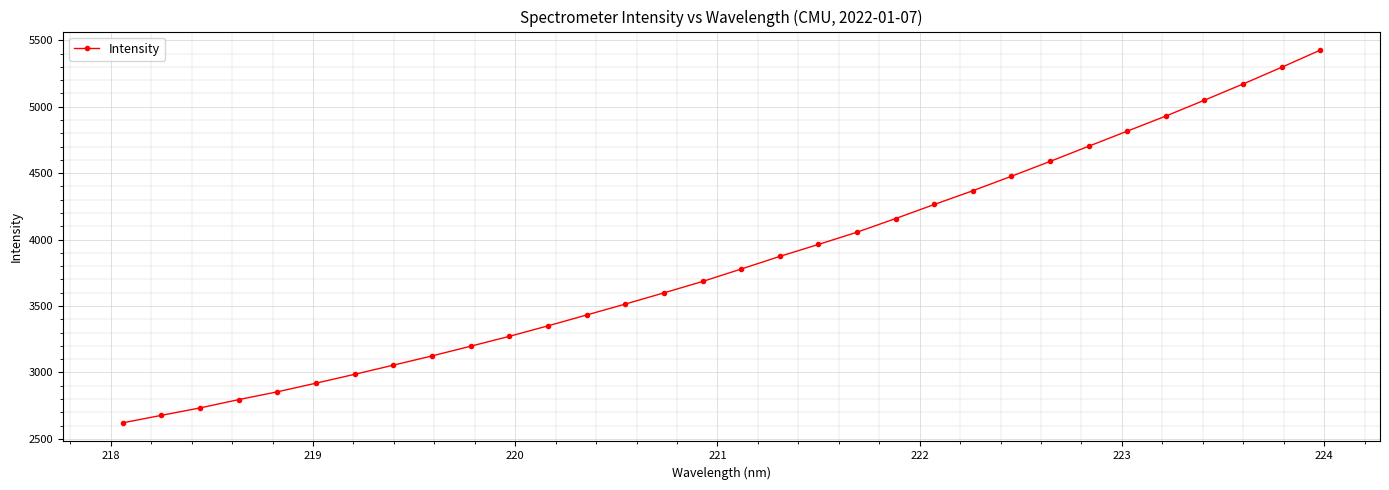

Reading left to right, list all the values displayed in this chart.

2621.0	2677.4	2733.3	2795.8	2854.5	2919.8	2986.3	3055.2	3124.7	3197.8	3272.0	3351.1	3432.8	3515.0	3599.2	3685.0	3778.7	3873.7	3963.7	4055.9	4158.7	4264.5	4368.1	4477.0	4588.5	4702.9	4816.5	4930.1	5049.5	5171.2	5297.0	5426.0